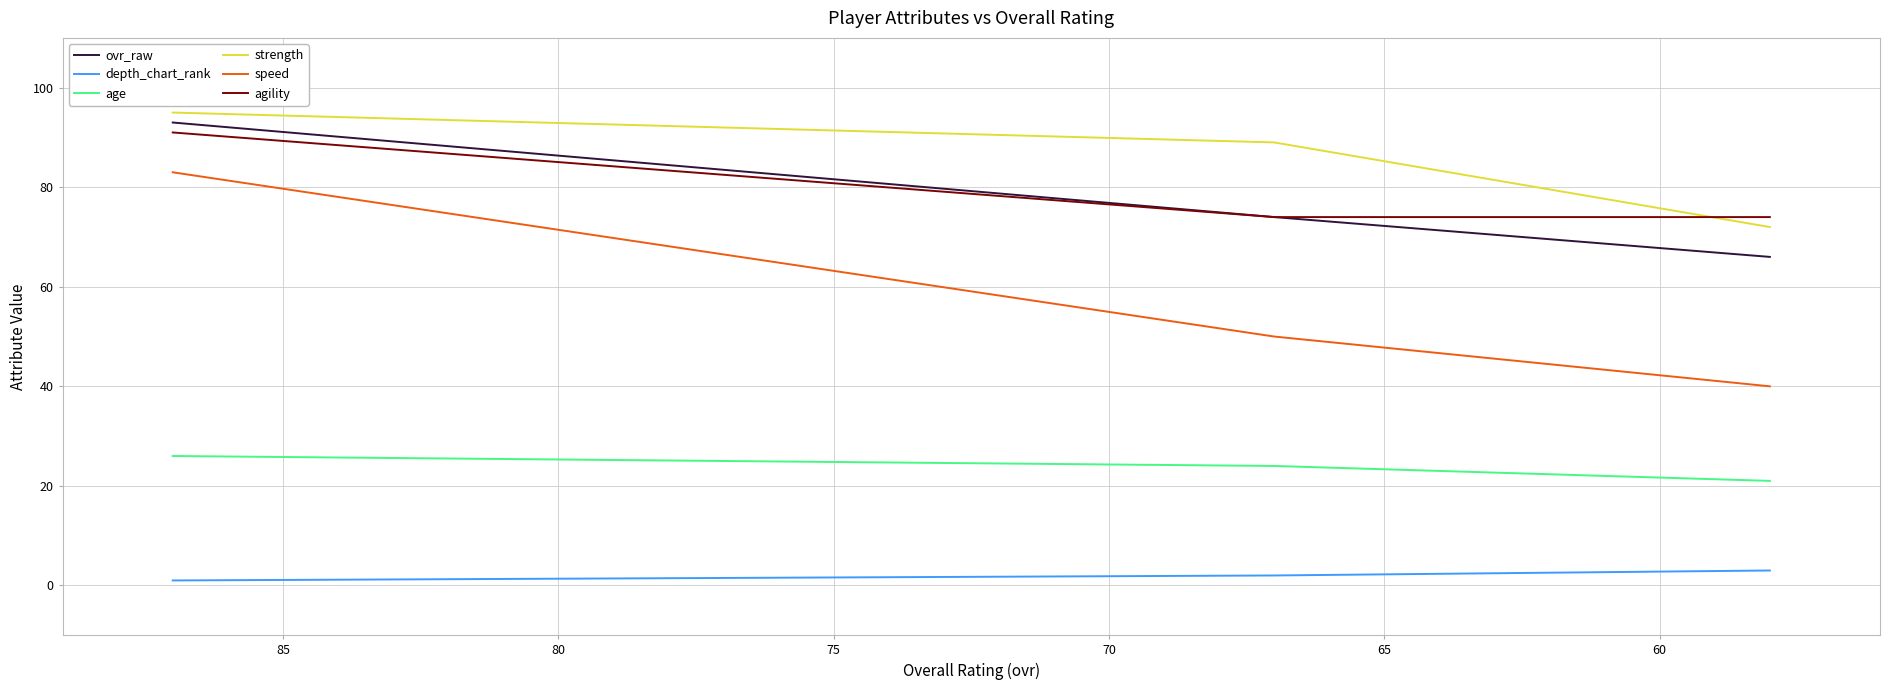

What is the value of the depth_chart_rank point at the 1st from the left?

1